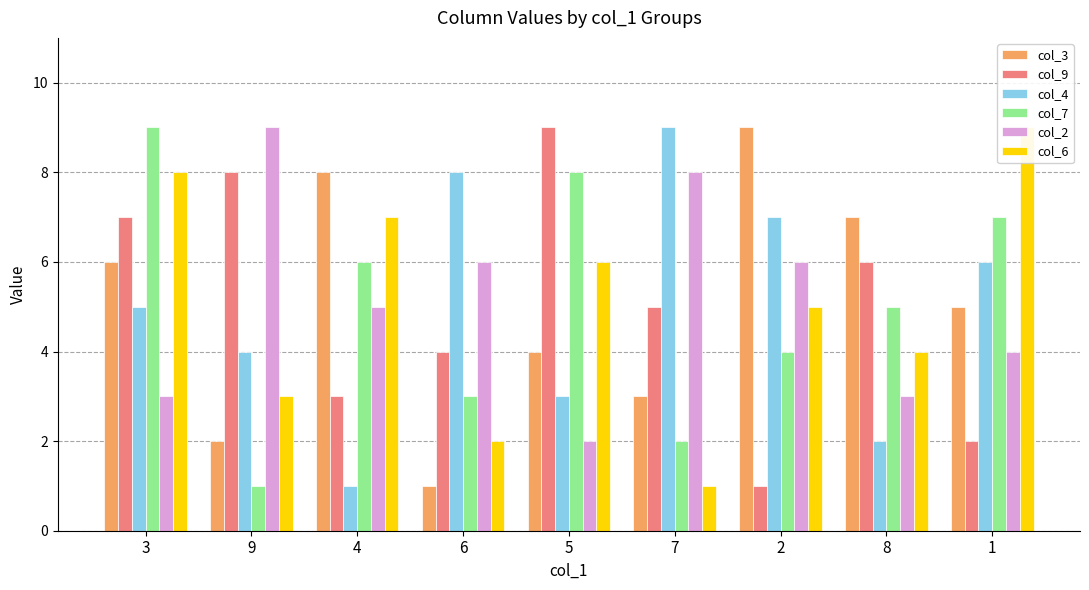

How many bars are there in total?

54